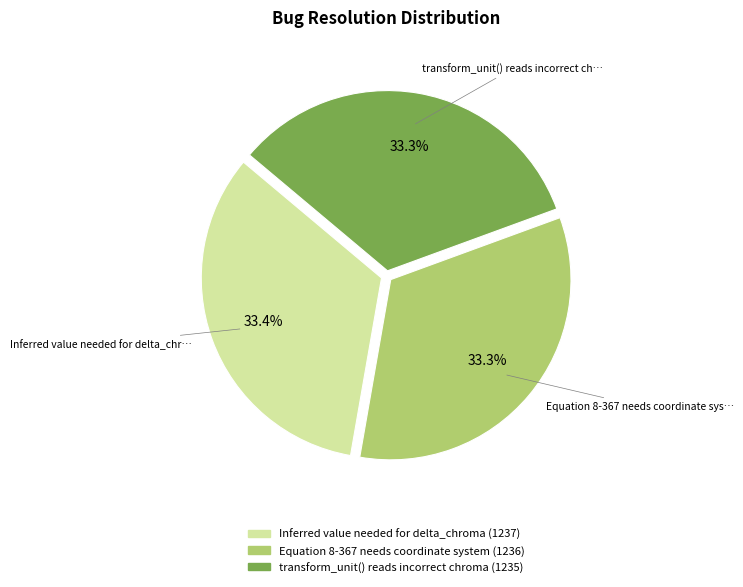

Does any single category account for the majority?

No